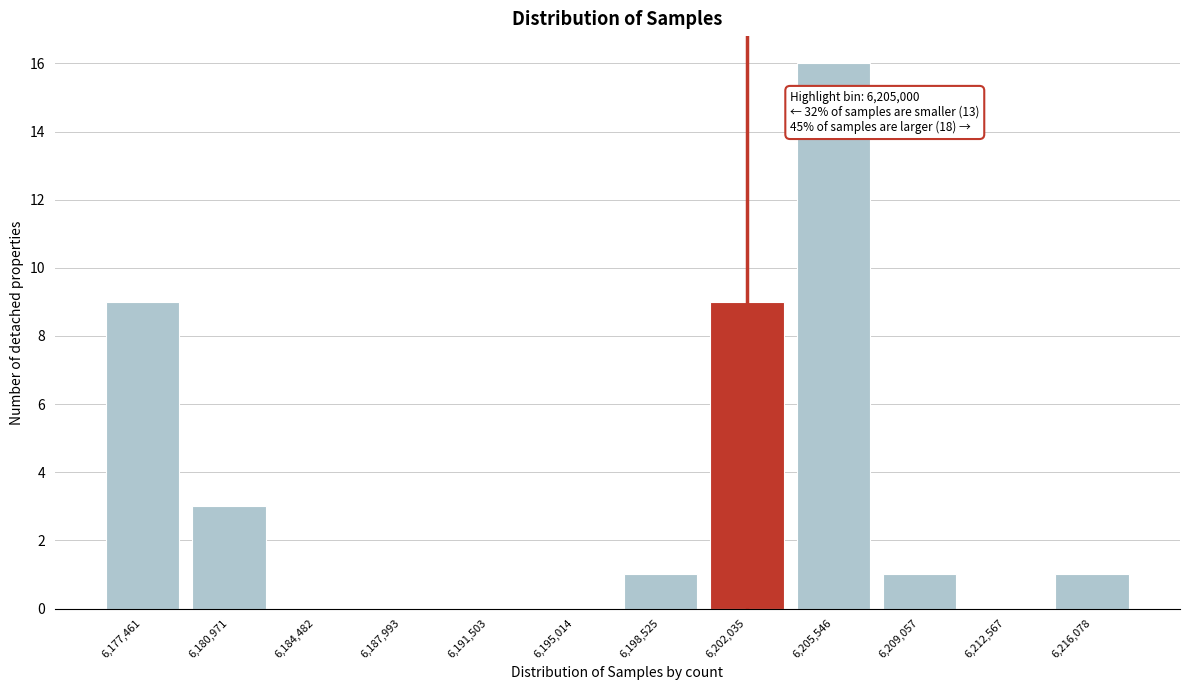

Reading left to right, extract all data points from this chart.

6,177,461=9	6,180,971=3	6,184,482=0	6,187,993=0	6,191,503=0	6,195,014=0	6,198,525=1	6,202,035=9	6,205,546=16	6,209,057=1	6,212,567=0	6,216,078=1